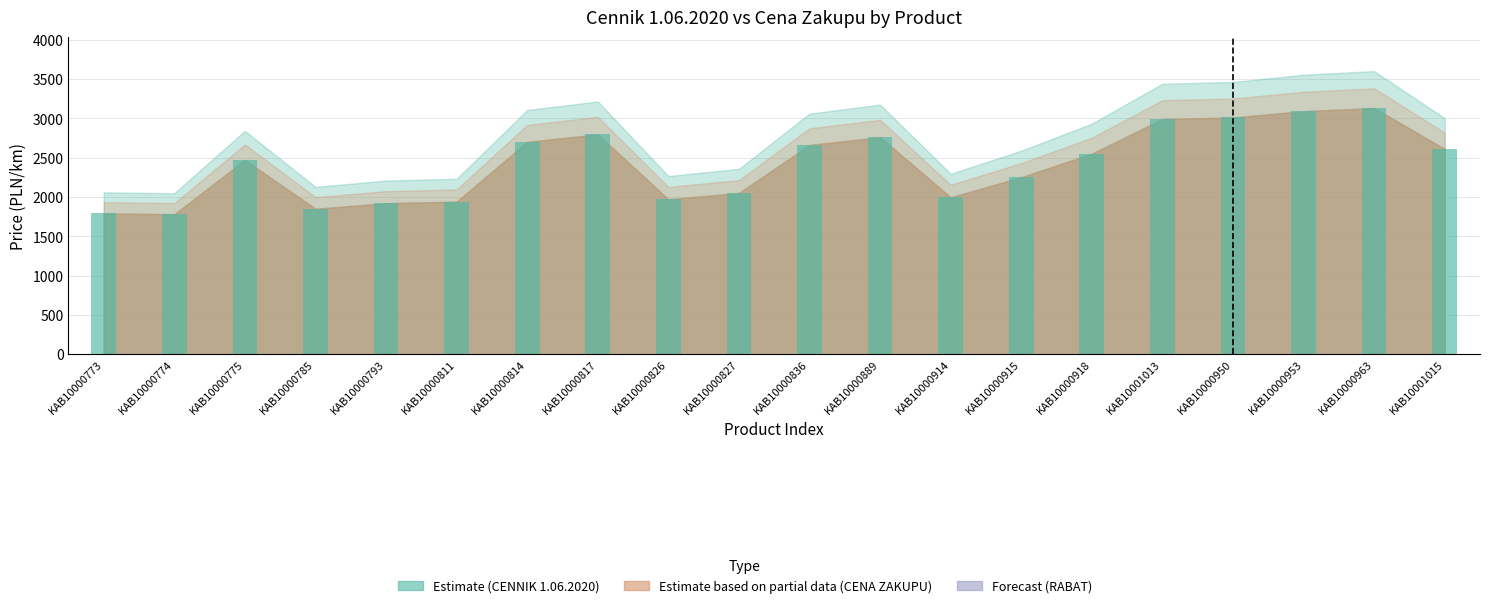

Does the chart contain any negative values?

No